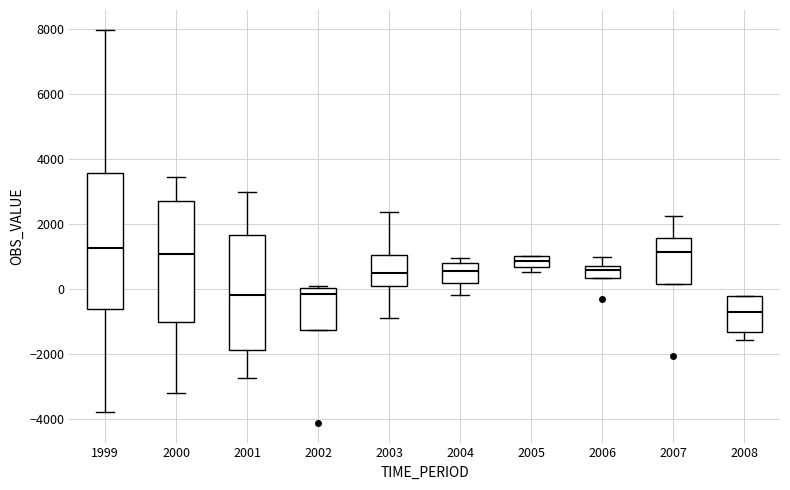

Which box is the tallest, from its lower edge to its upper edge?

1999